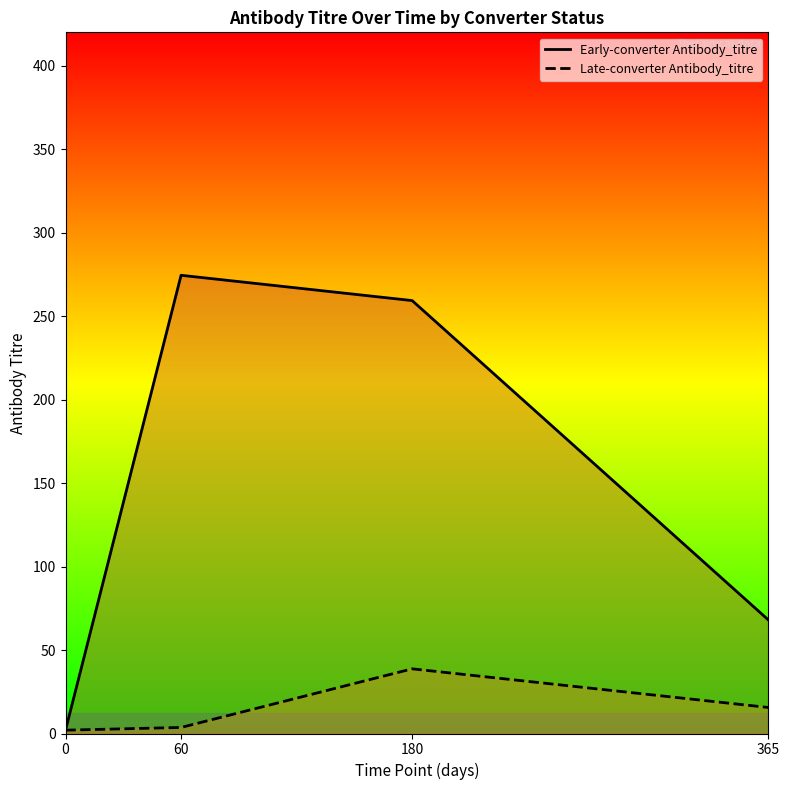

True or false: Early-converter Antibody_titre and Late-converter Antibody_titre intersect in this chart.

False